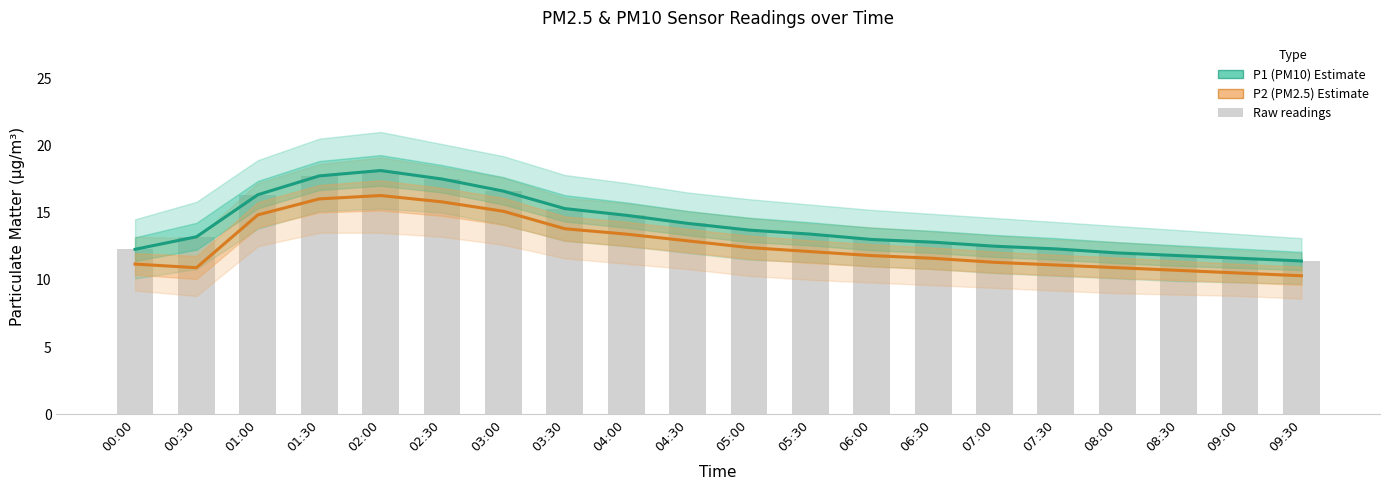

Where is P1 (PM10) Estimate nearest to the value 14?

04:30